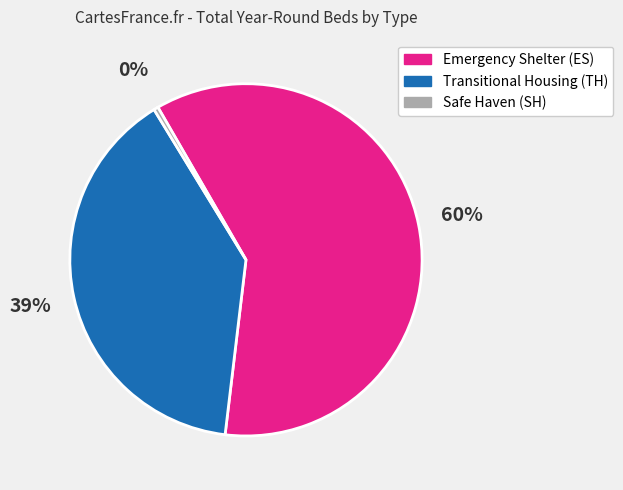

What percentage is the Transitional Housing (TH) slice, to the nearest percent?

39%